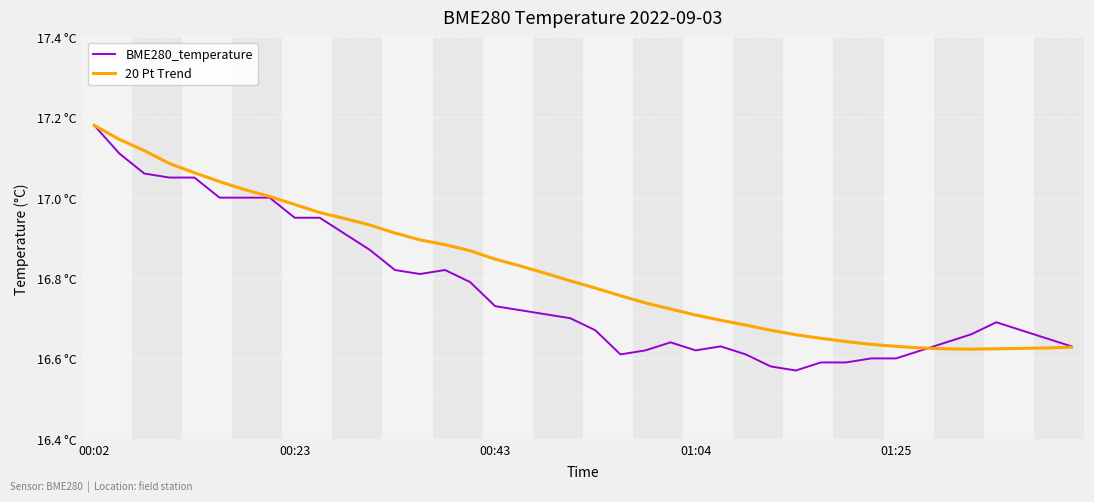

After their last crossing, which series has the higher values: 20 Pt Trend or BME280_temperature?

BME280_temperature